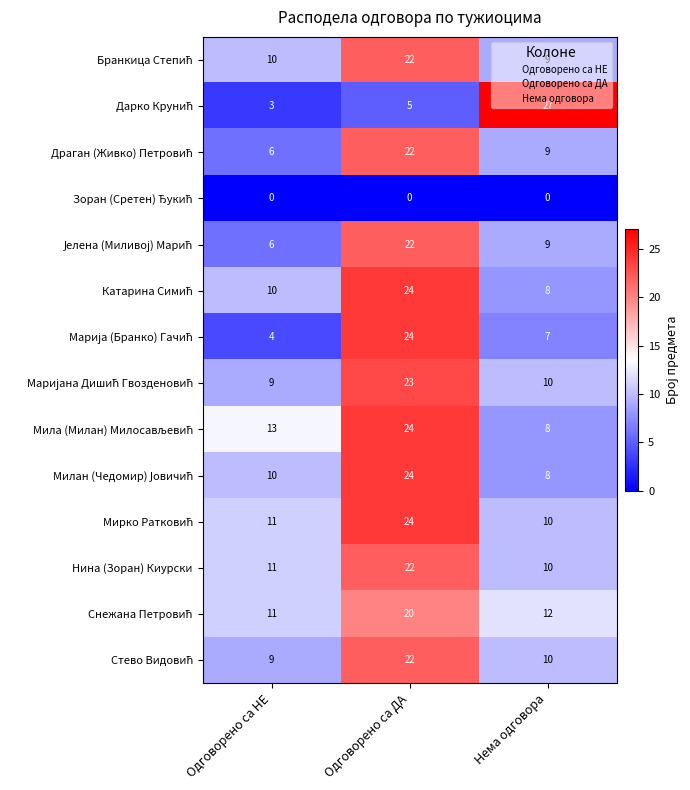

How many series are shown in this chart?

14